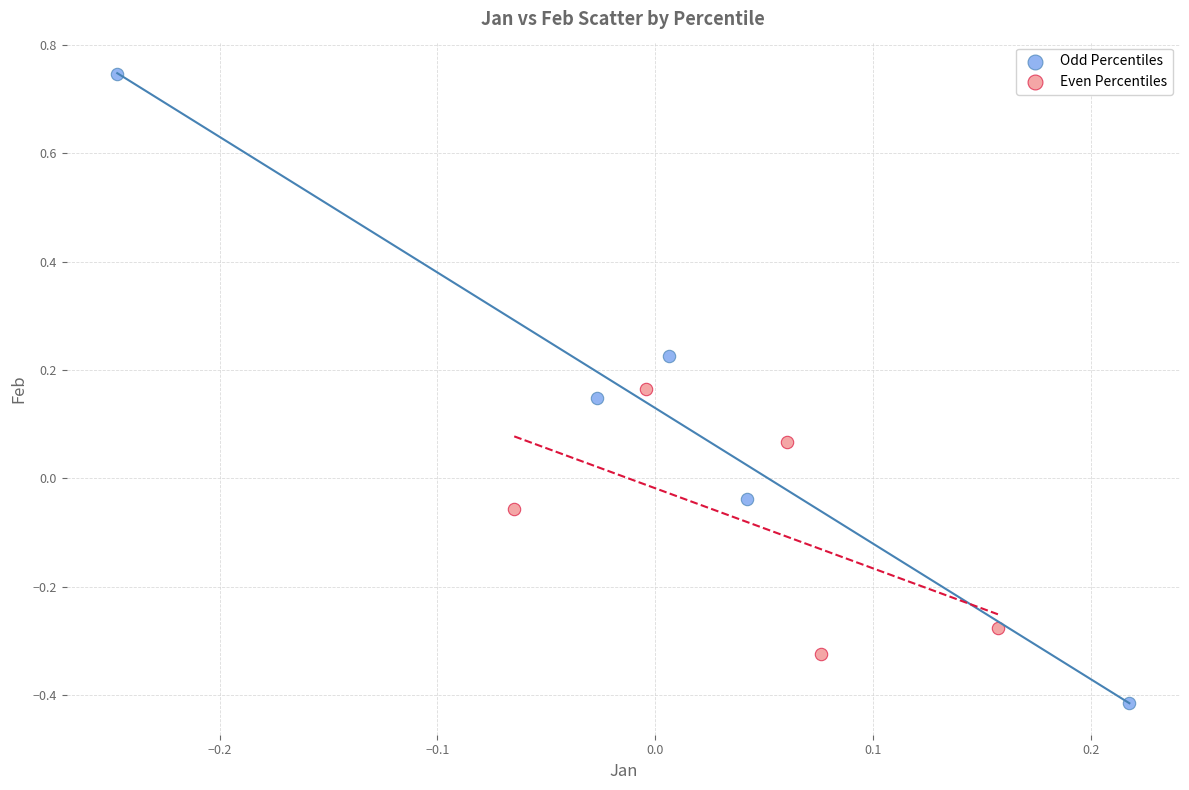

Which series contains the lowest Y value?

Odd Percentiles